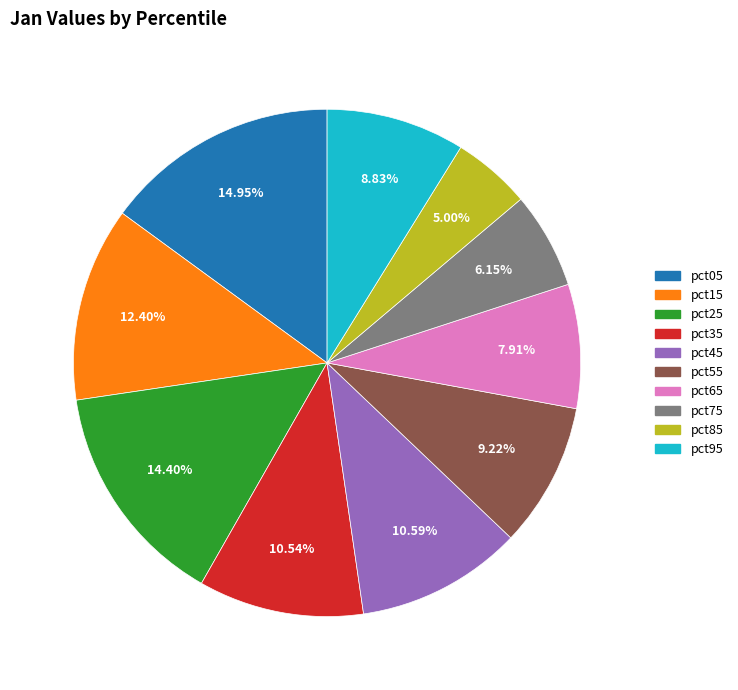

Is there a majority slice in this chart?

No